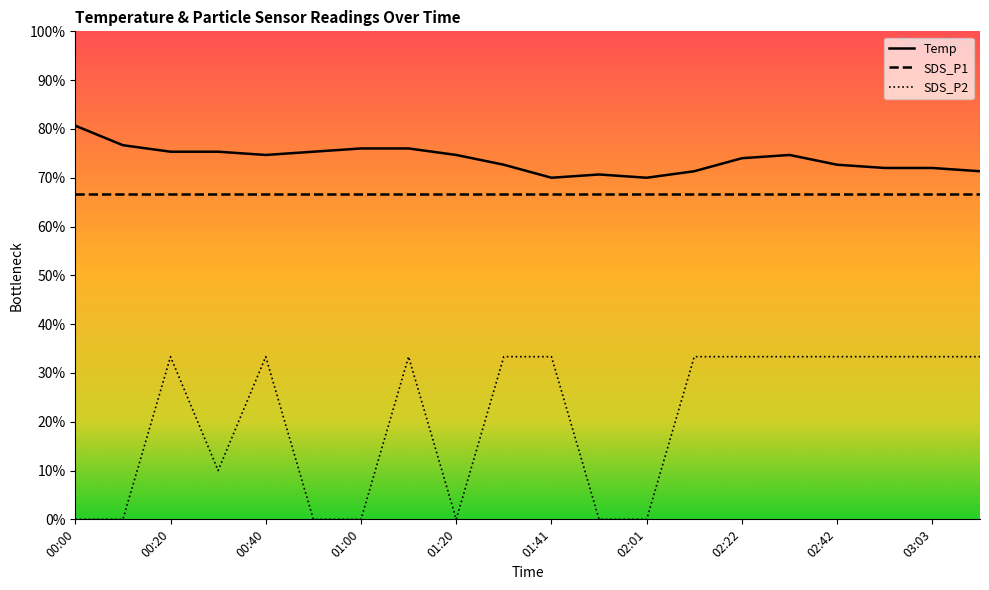

What is the spread (max minus min) of values at 02:11?

5.7